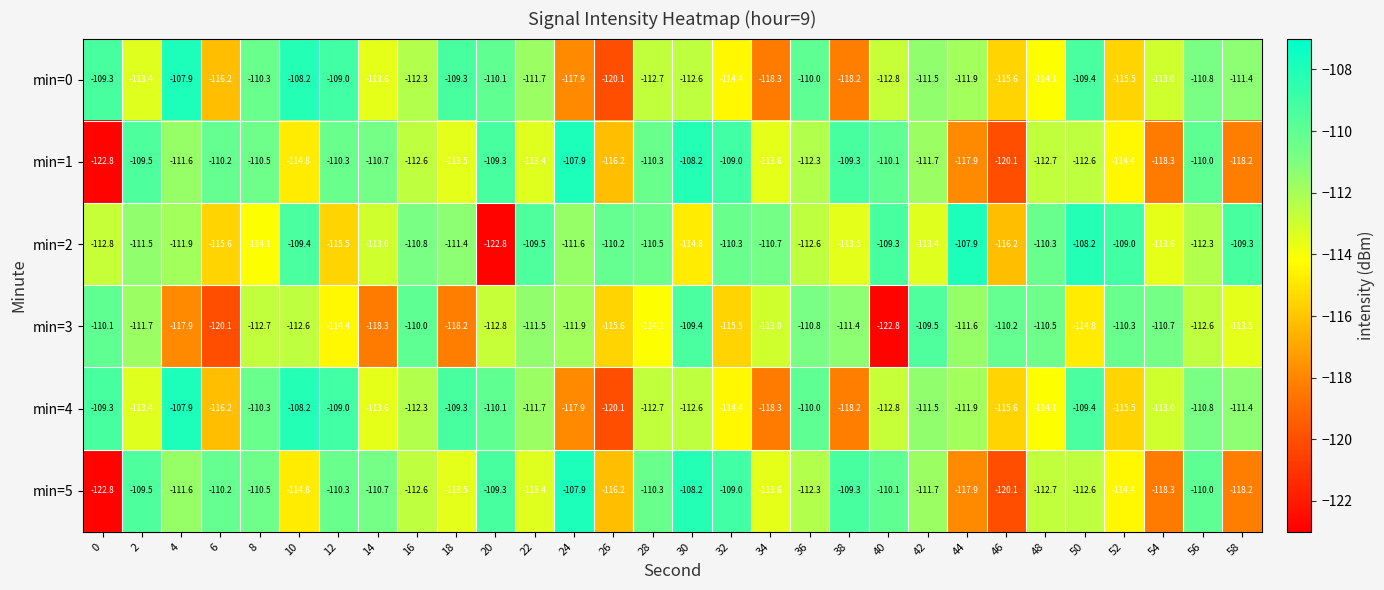

What is the difference between the maximum and second lowest values in the min=4 series?

10.4